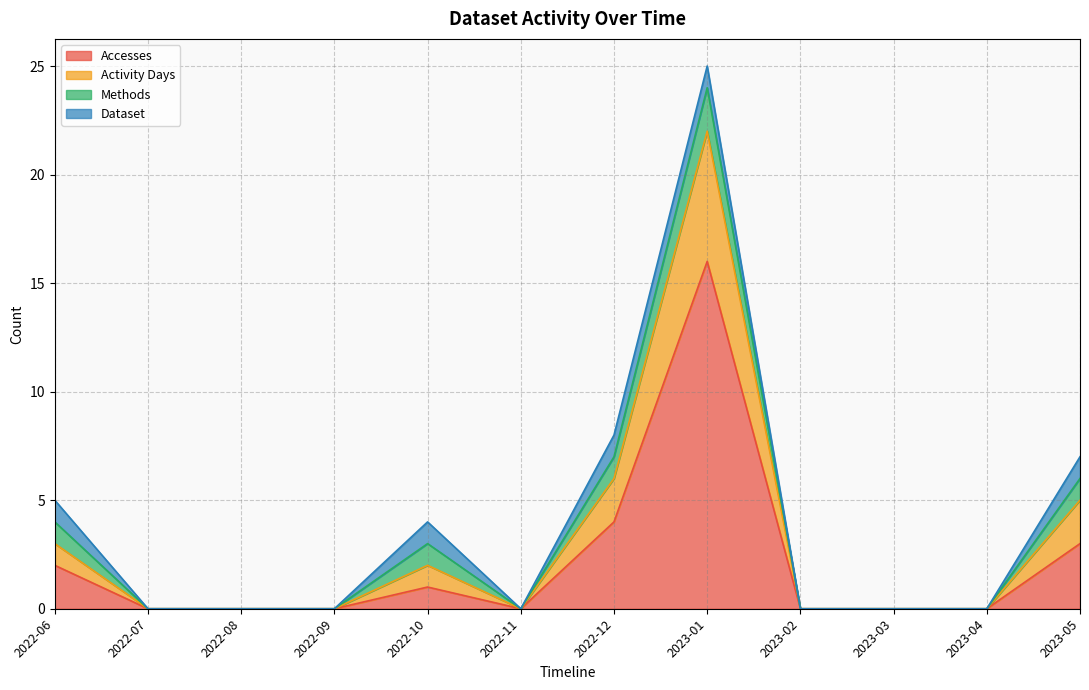

At which category is the sum across all series the highest?

2023-01